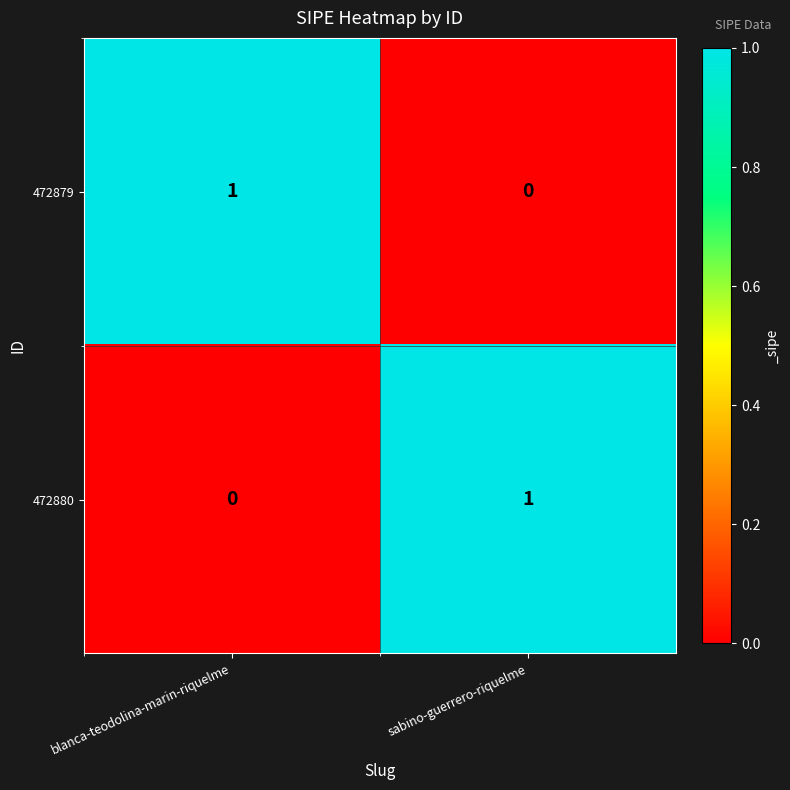

At sabino-guerrero-riquelme, list the series in order from largest to smallest.

472880, 472879